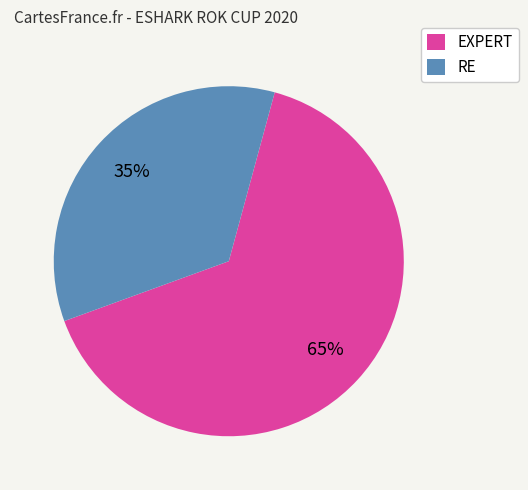

To the nearest percent, what is the difference between the EXPERT and RE slice percentages?

30%